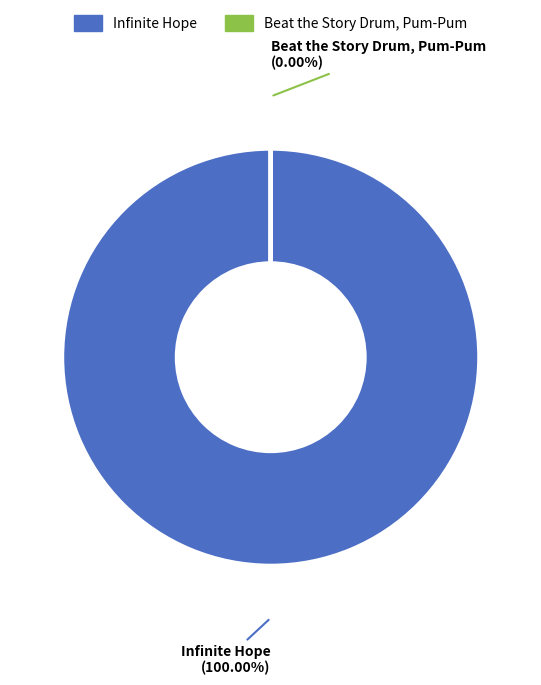

Approximately how many times larger is the value at Infinite Hope compared to Beat the Story Drum, Pum-Pum?

27063.3